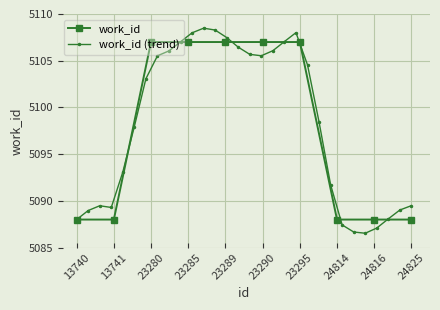

What is the sum of the values at 13741 and 23285?

10195